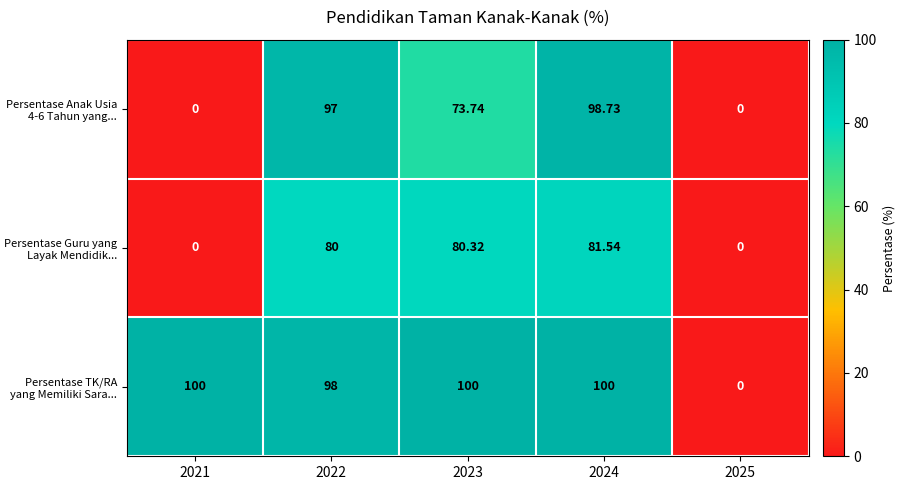

At how many categories does at least one series exceed 93?

4